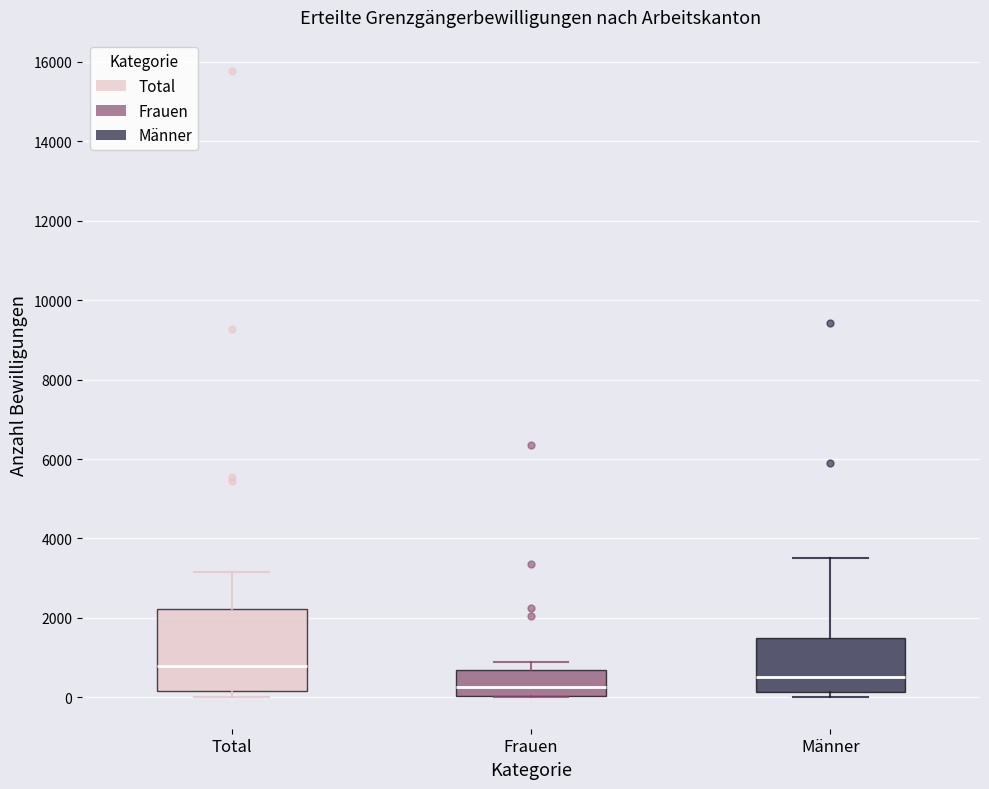

Where is the upper edge of the box for Männer on the y-axis? The values are not printed on the chart, so give them approximately, as read against the axis.

1400